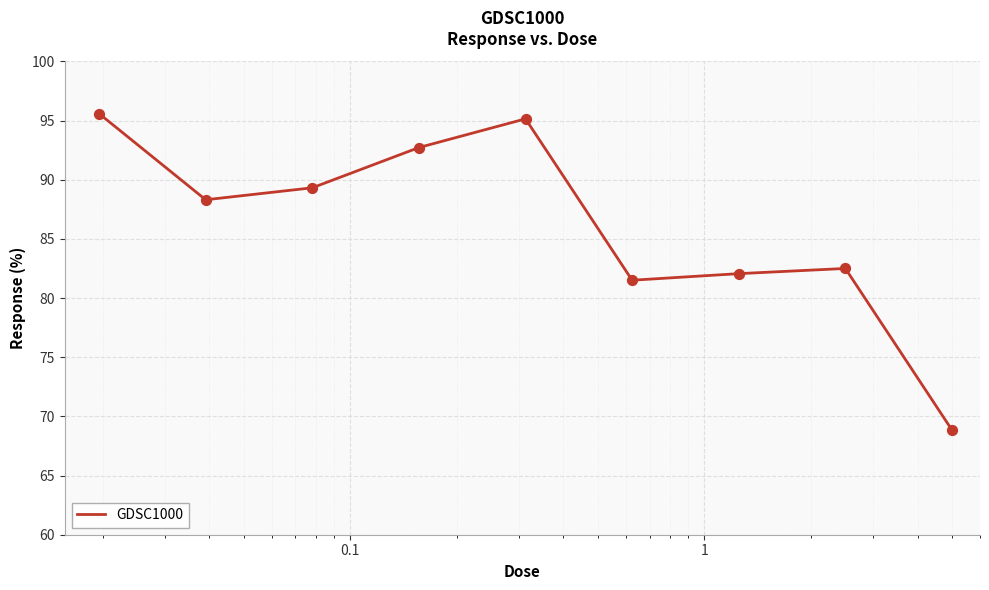

What is the difference between the maximum and minimum values?

26.7